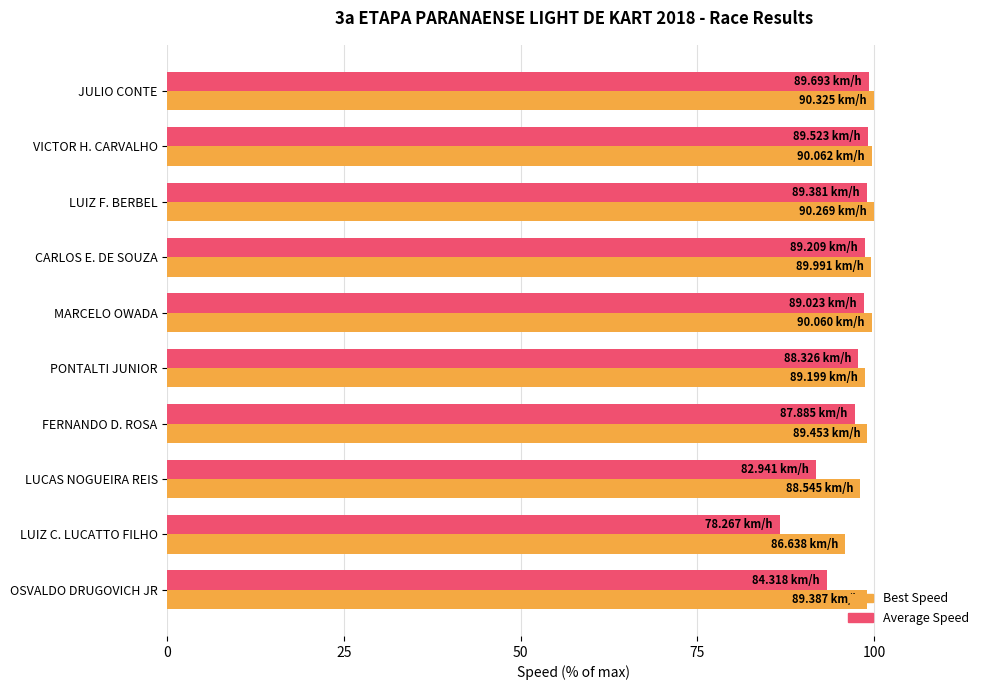

Which series has the largest range (max minus min)?

Average Speed